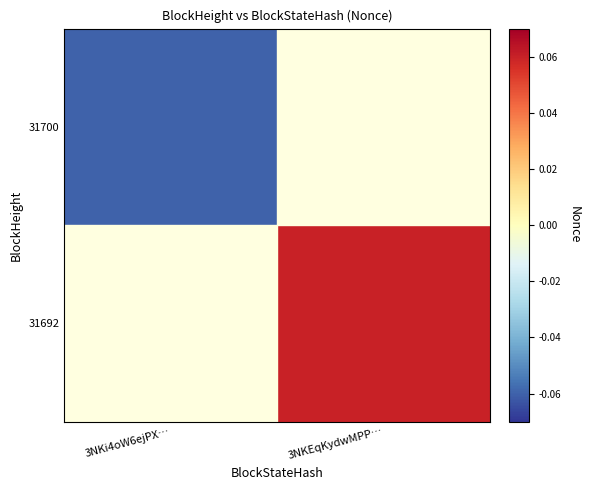

At 3NKi4oW6ejPX…, list the series in order from smallest to largest.

31700, 31692